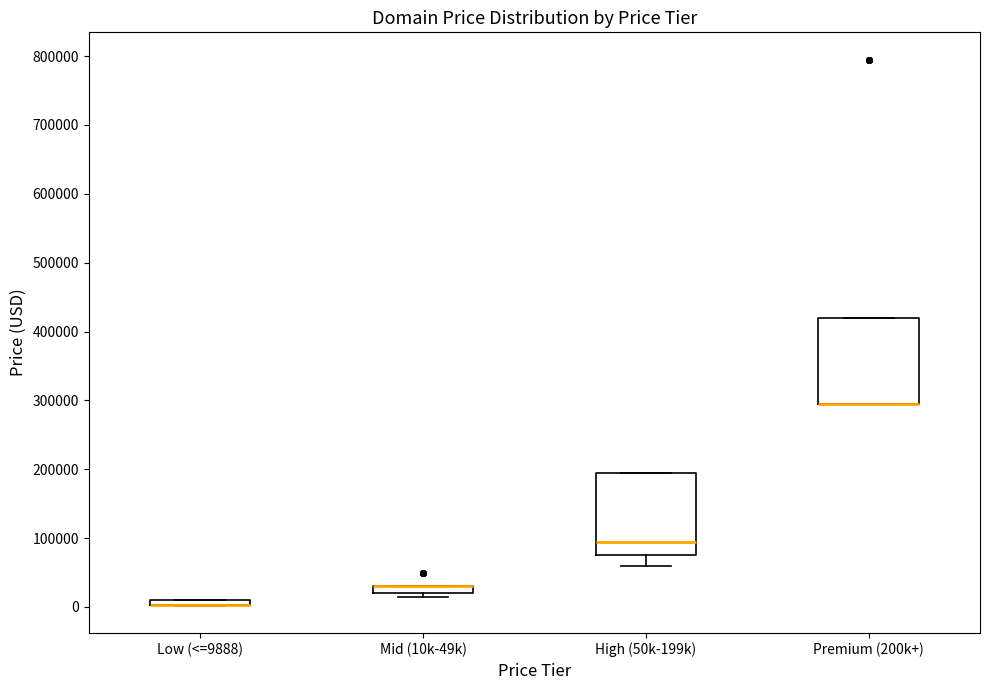

Where is the upper edge of the box for Premium (200k+) on the y-axis? The values are not printed on the chart, so give them approximately, as read against the axis.

420000